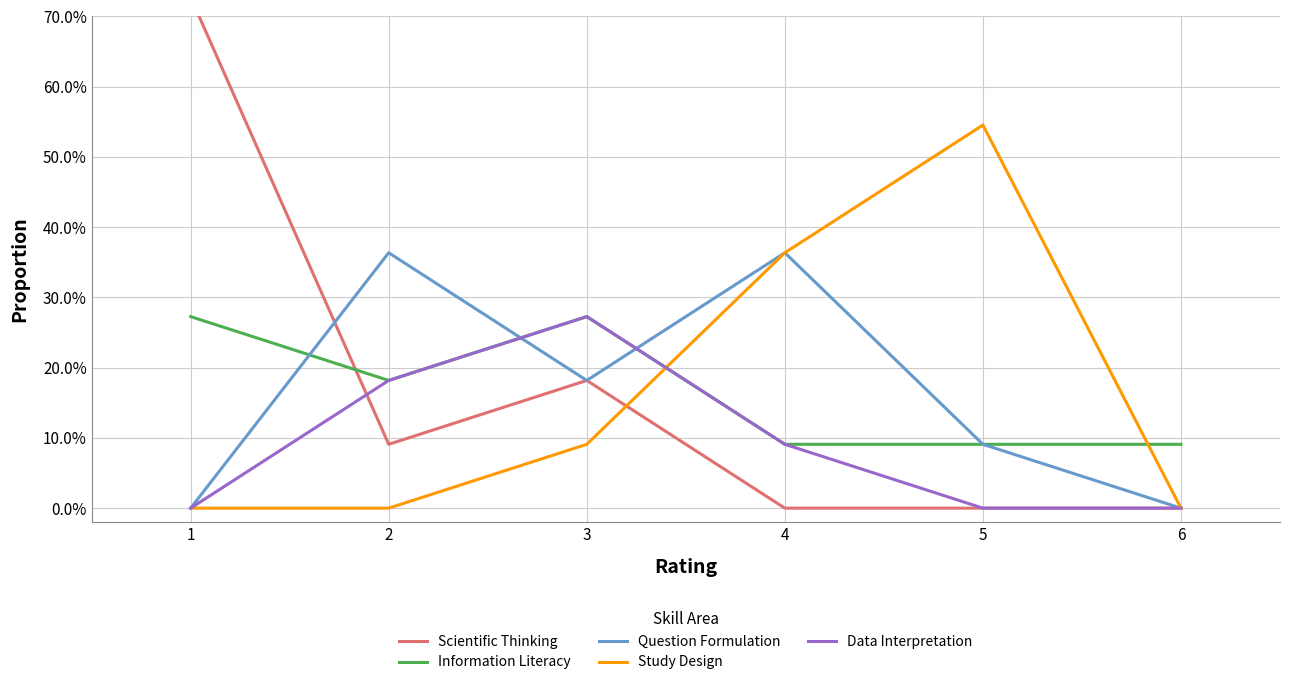

How many Scientific Thinking values are between 0 and 1?

6